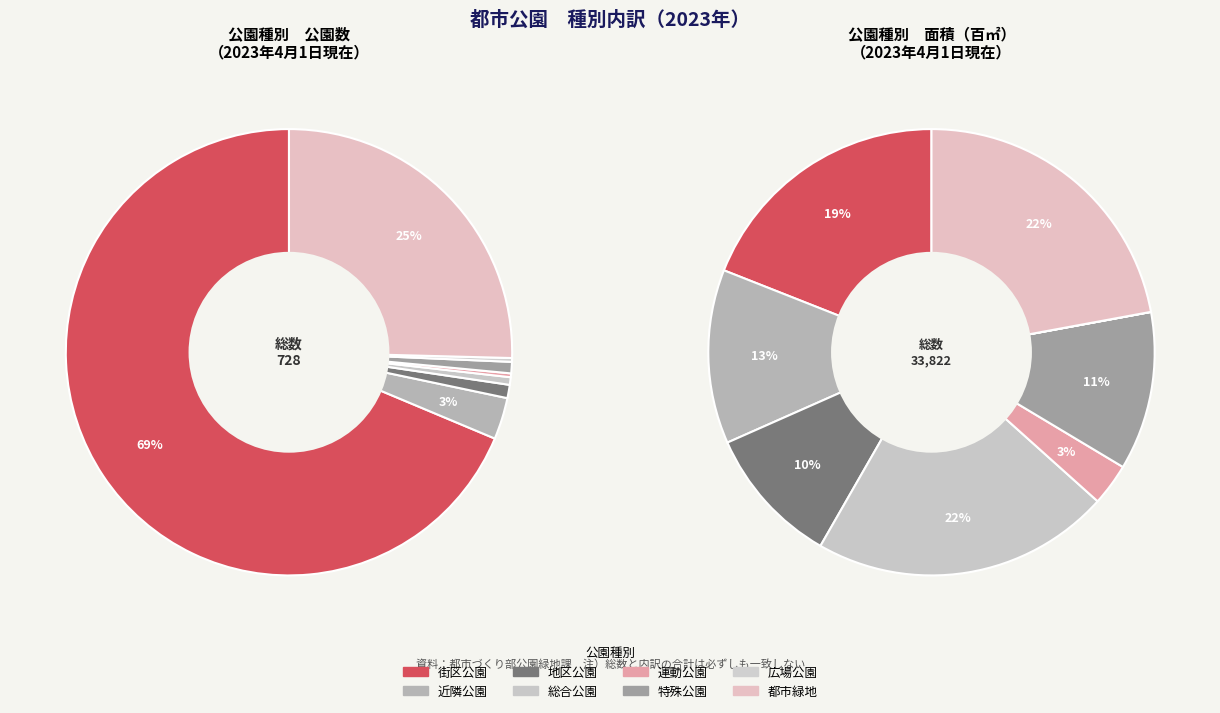

To the nearest percent, what is the combined percentage of 近隣公園 and 街区公園?

32%